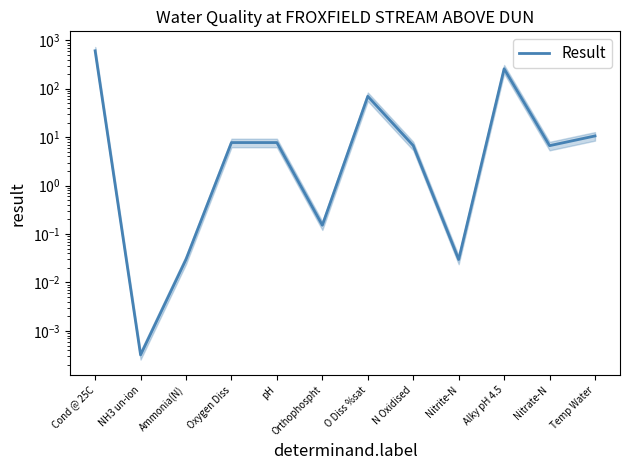

Which has a higher value, N Oxidised or Temp Water?

Temp Water